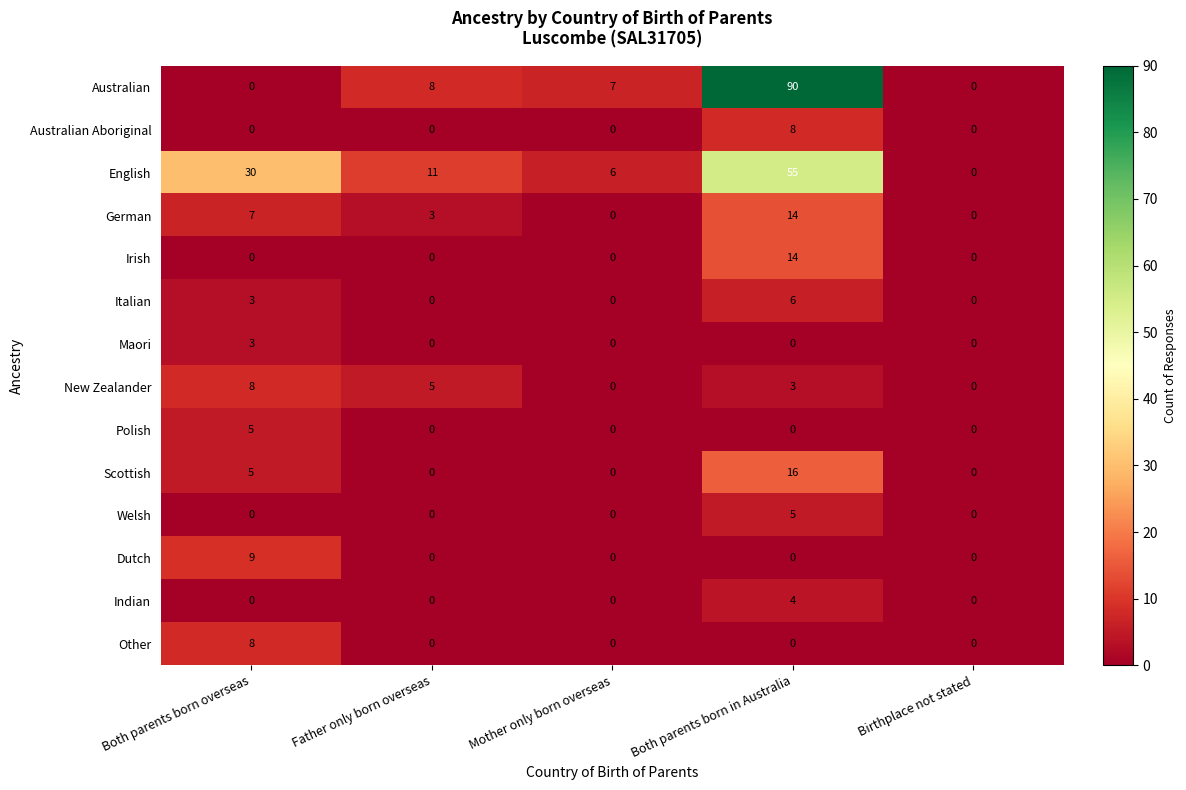

Which category has the highest value in the English series?

Both parents born in Australia